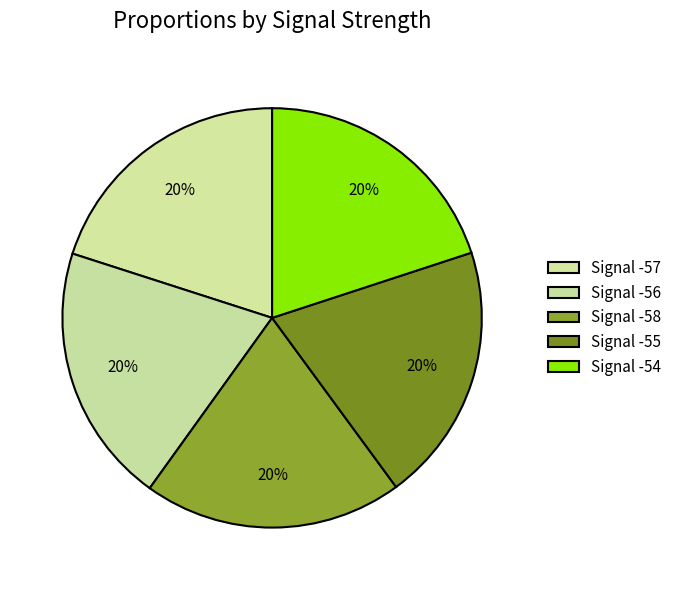

Count the number of slices in the pie.

5